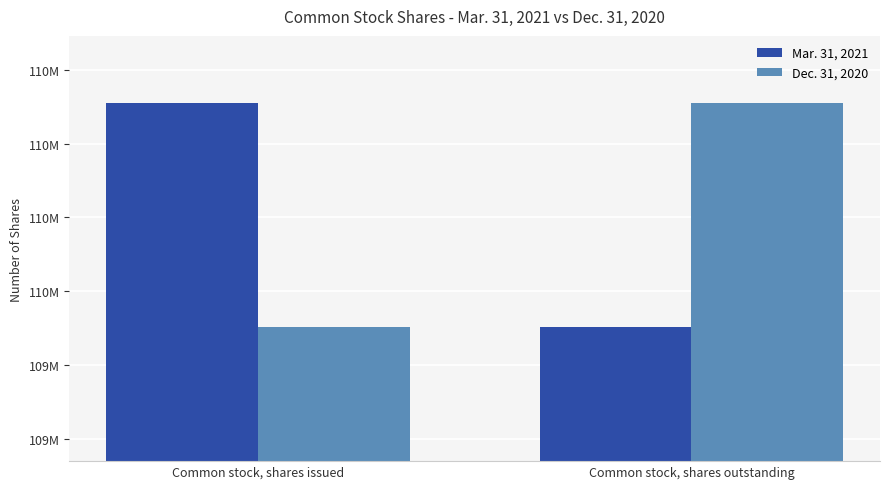

Are the bars horizontal?

No